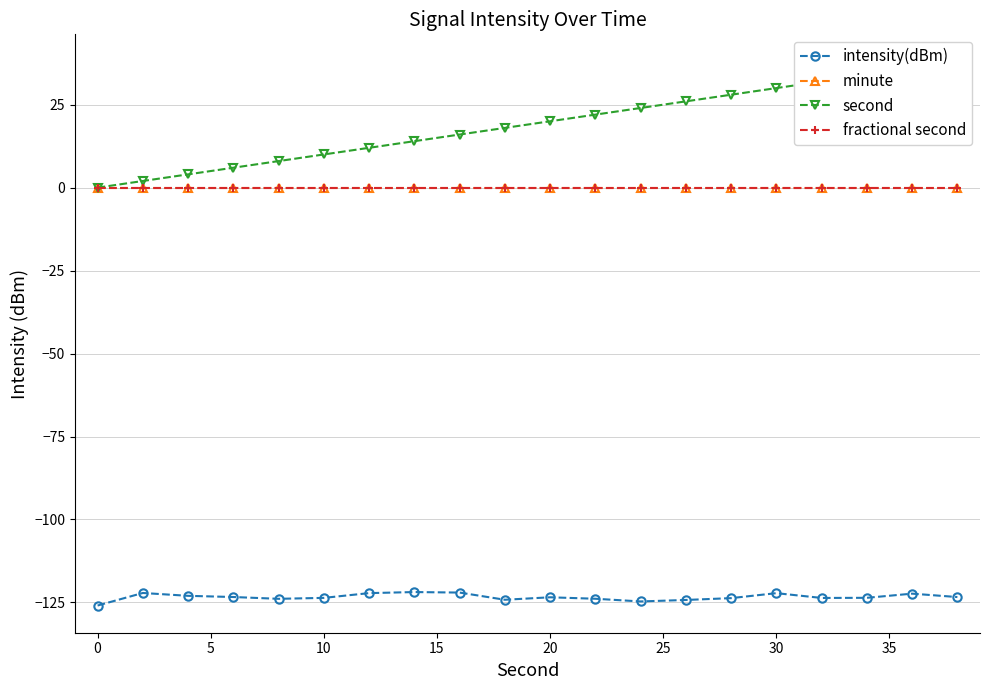

Is it true that second equals 16.0 at 35?

True